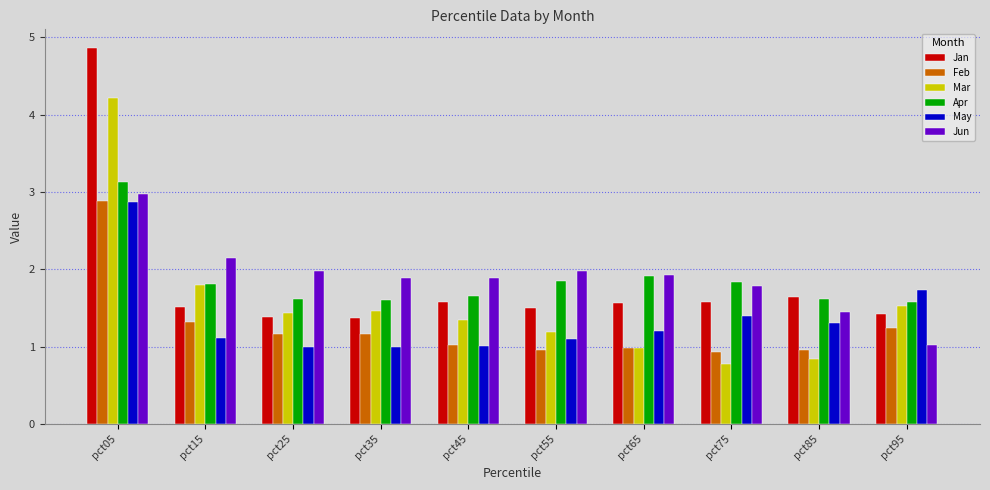

Is it true that Jun equals 2.5 at pct85?

False